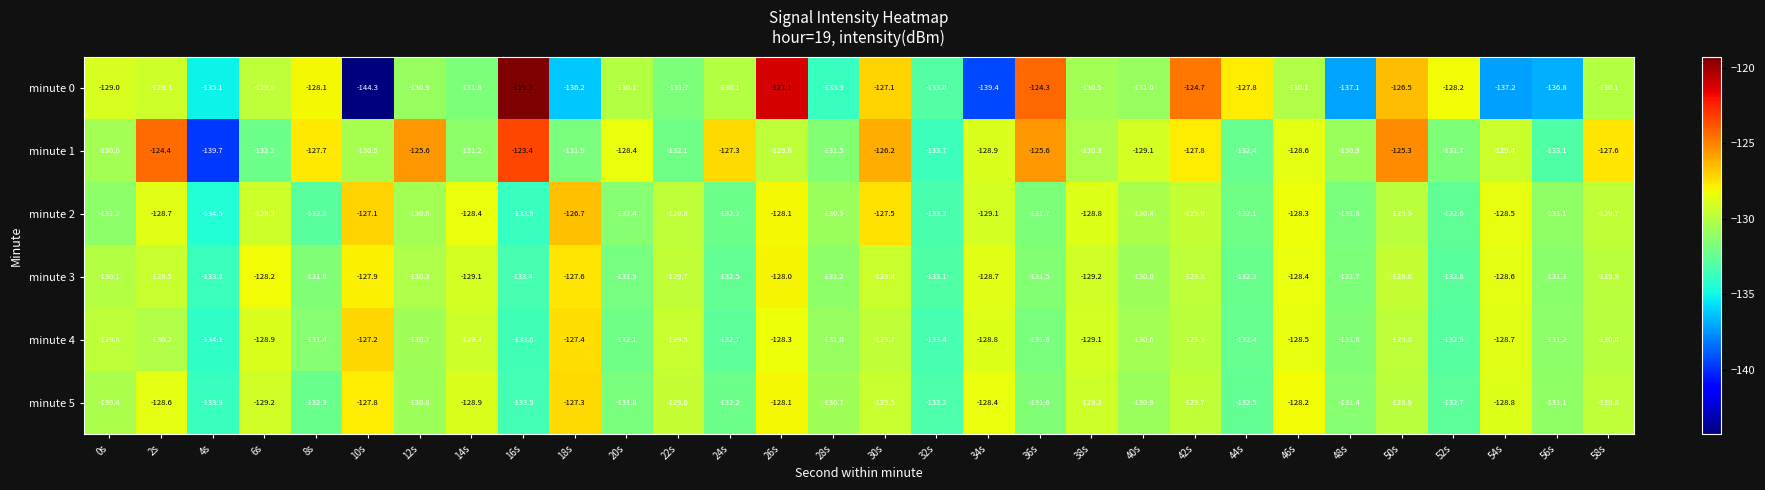

At which category does the chart reach its peak across all series?

16s